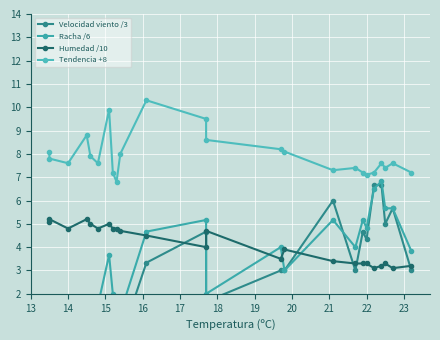

In Racha /6, how many points are higher than both neighbors (excluding endpoints)?

7